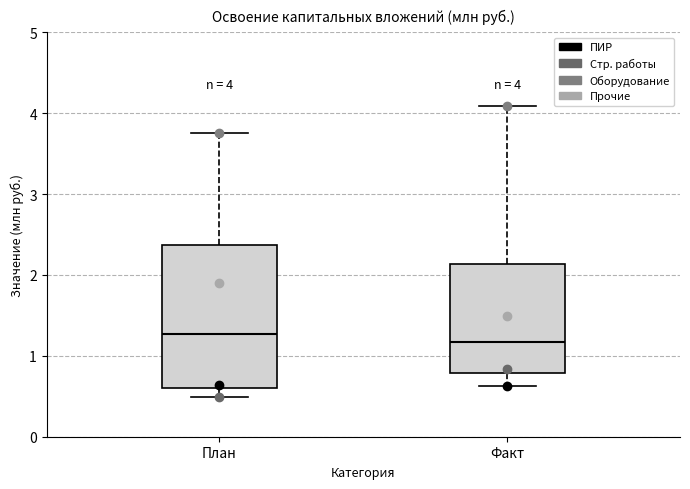

Which box has the highest median line?

План